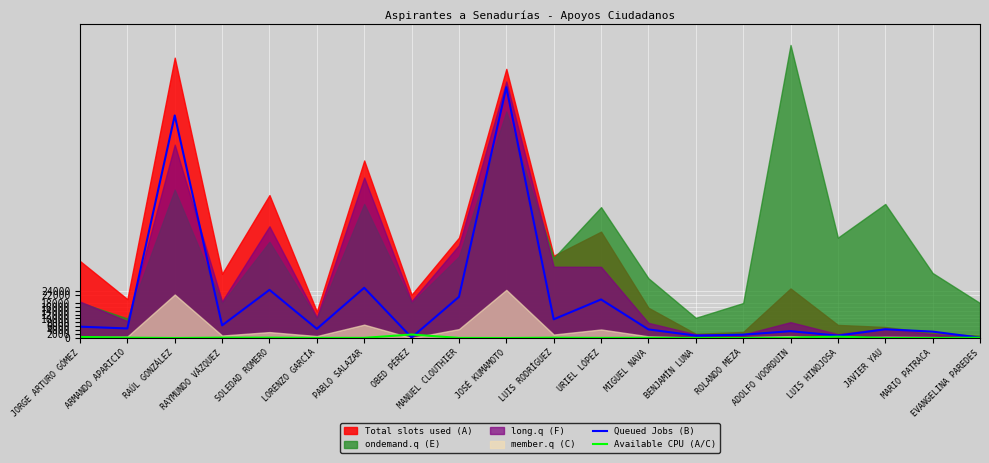

Is it true that Queued Jobs (B) equals 4720 at LORENZO GARCÍA?

True